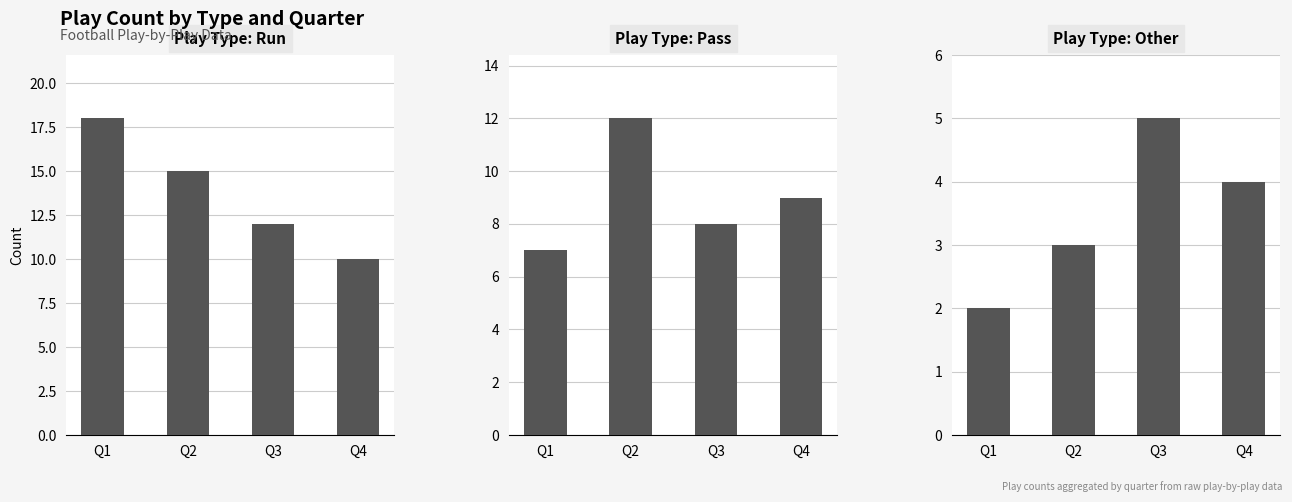

How many data points in run are above 15?

1